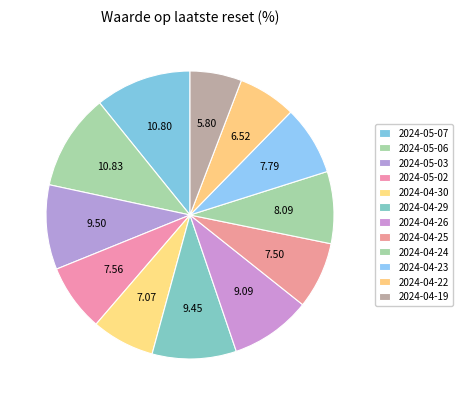

What percentage do 2024-04-25 and 2024-05-06 together represent?

18.3%